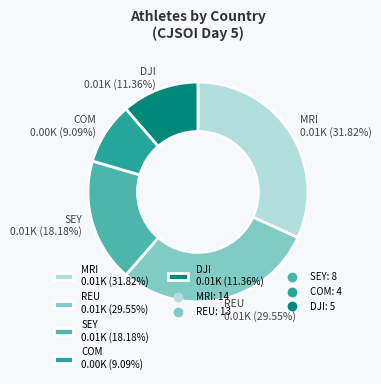

Does any single category account for the majority?

No